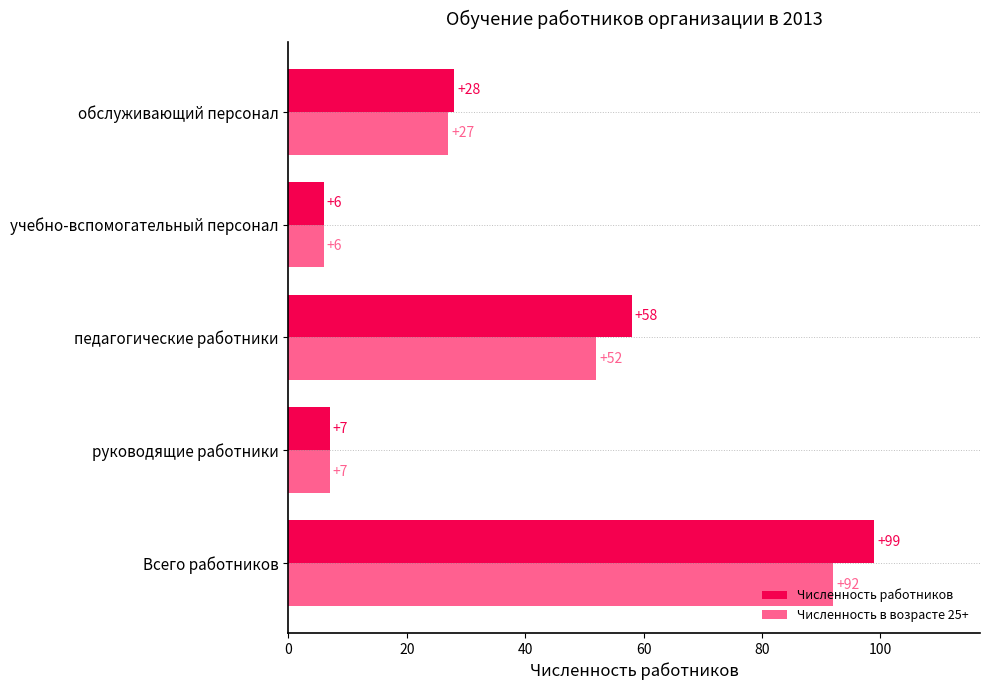

At обслуживающий персонал, list the series in order from largest to smallest.

Численность работников, Численность в возрасте 25+